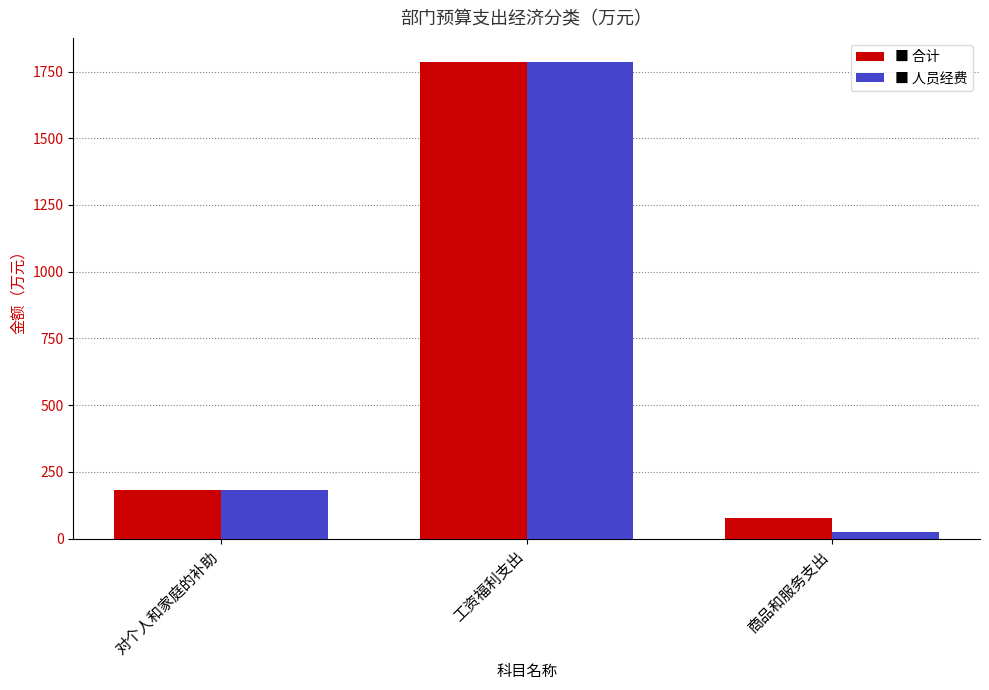

What is the total value across all series at 工资福利支出?

3573.4